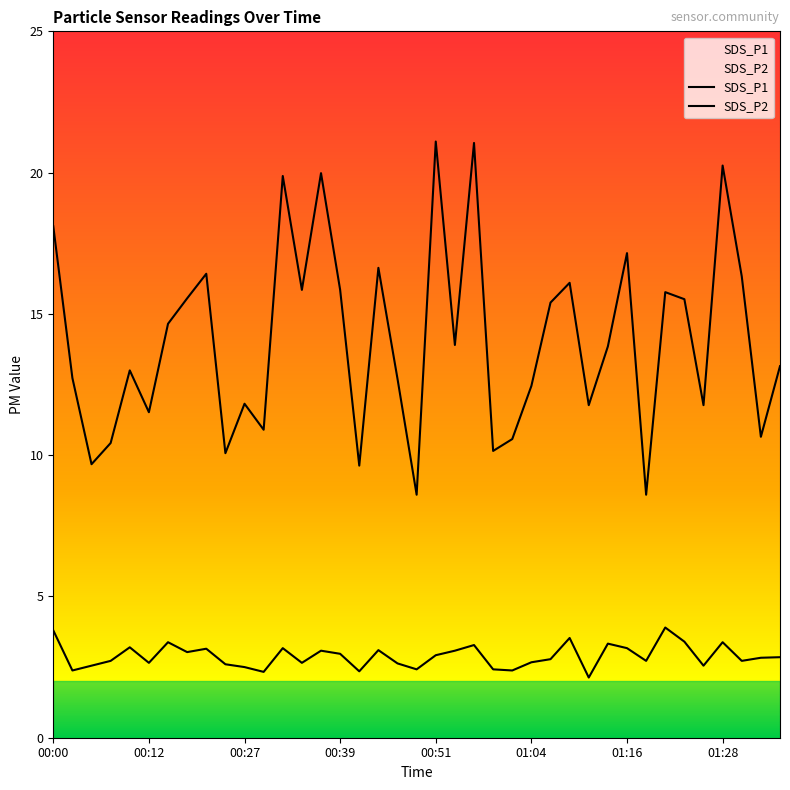

What is the approximate value of SDS_P2 at 01:06?

2.8